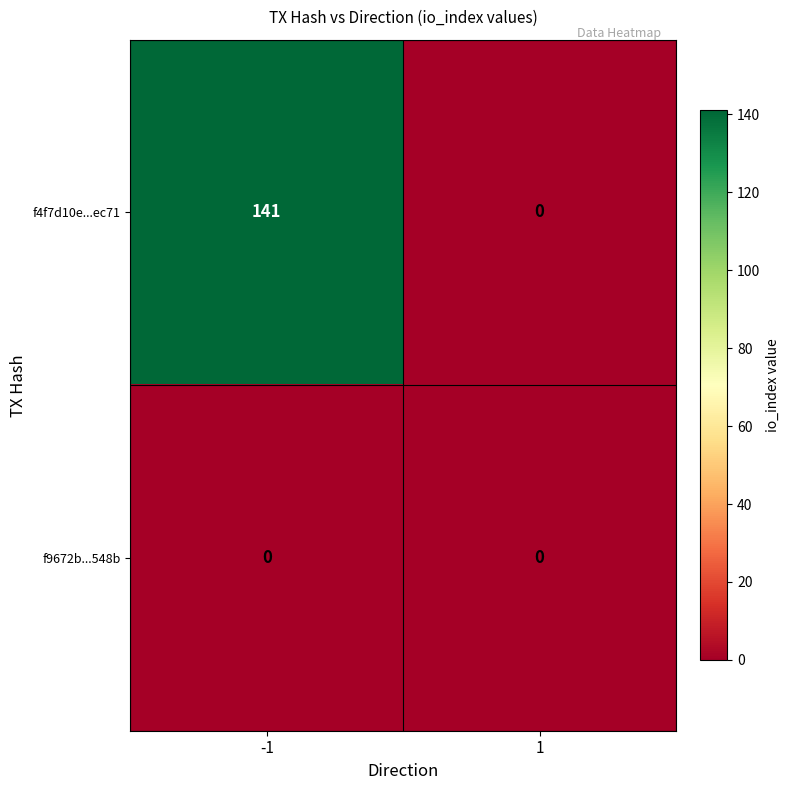

What is the total value across all series at -1?

141